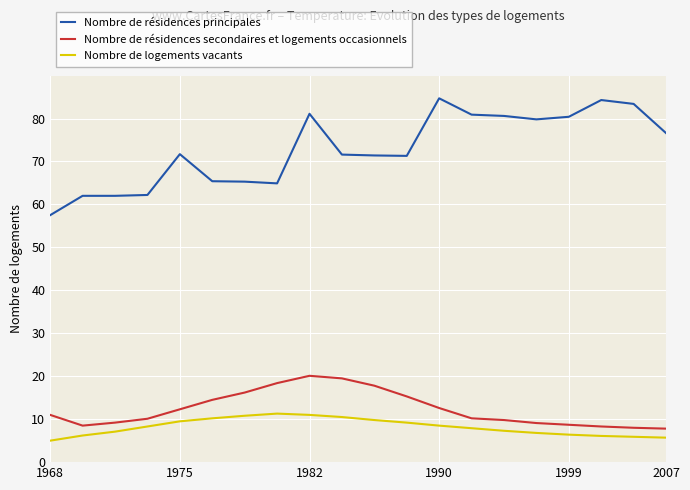

True or false: Nombre de résidences principales and Nombre de logements vacants cross at least once.

False